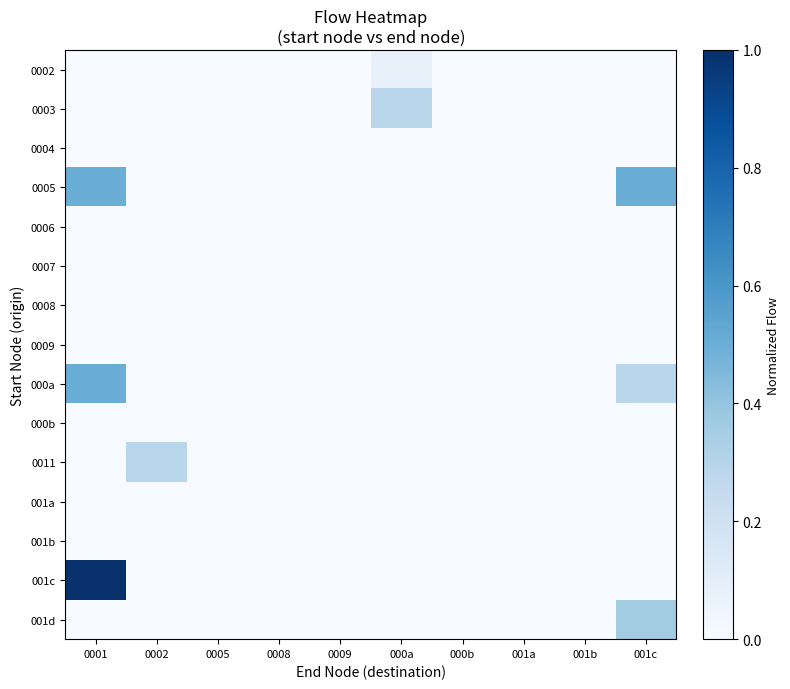

At how many categories does at least one series exceed 0?

4